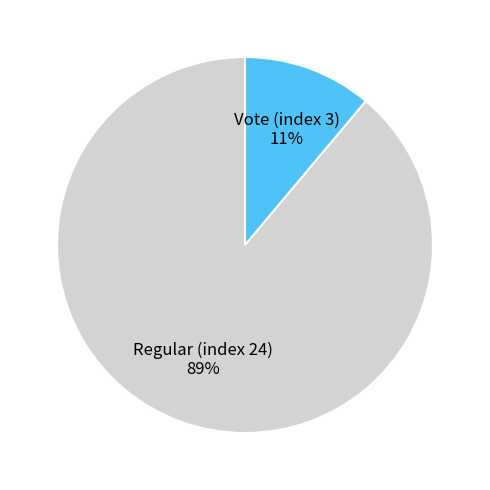

To the nearest percent, what portion does Regular (index 24) represent?

89%